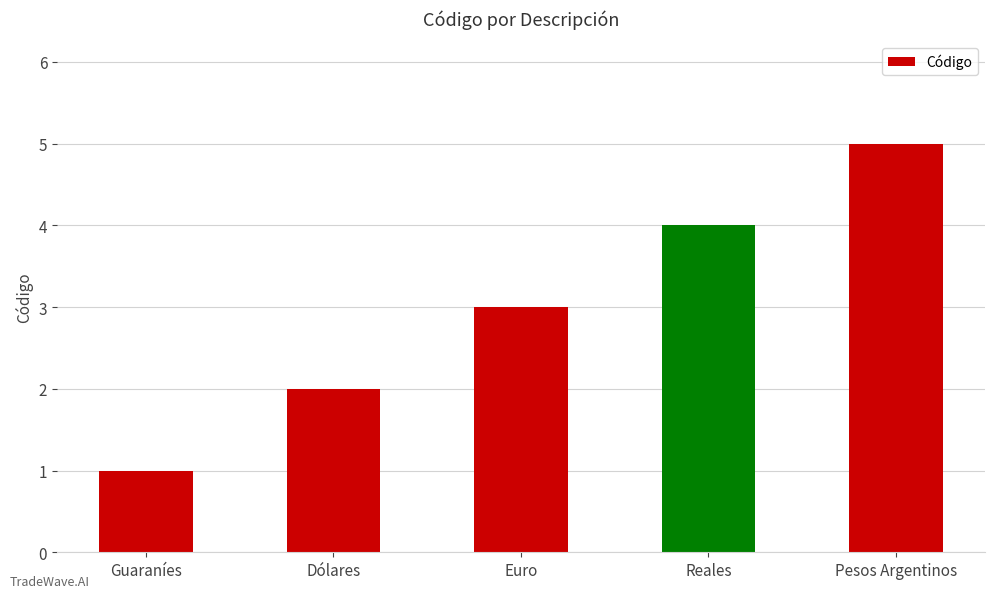

Read the value at Dólares.

2